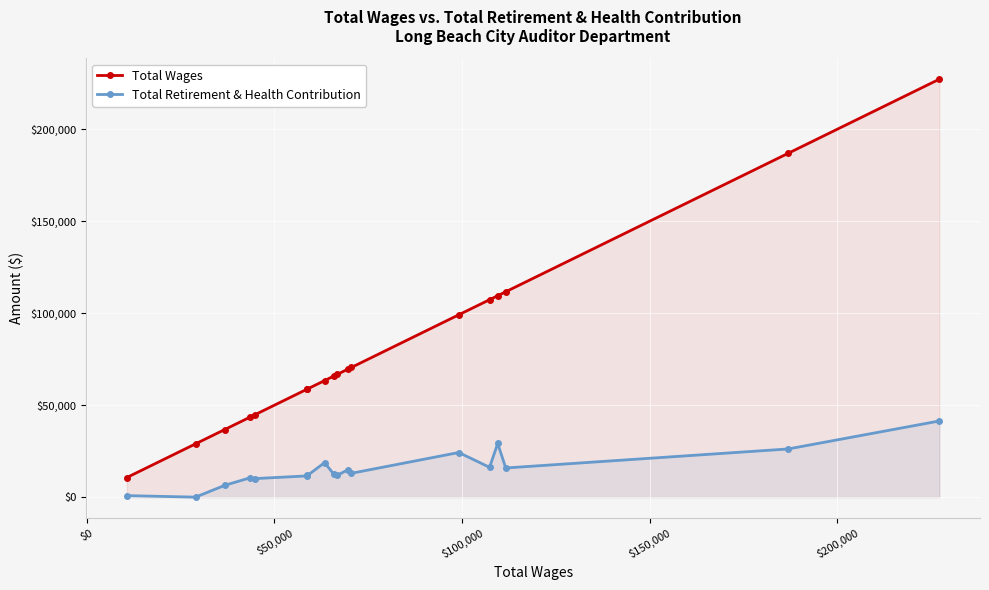

True or false: Total Wages and Total Retirement & Health Contribution intersect in this chart.

False